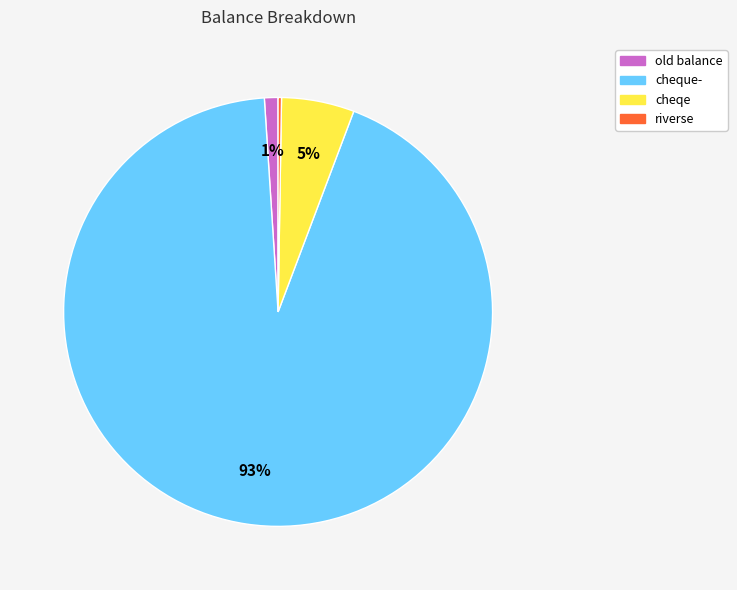

Is there any slice that represents more than half of the pie?

Yes